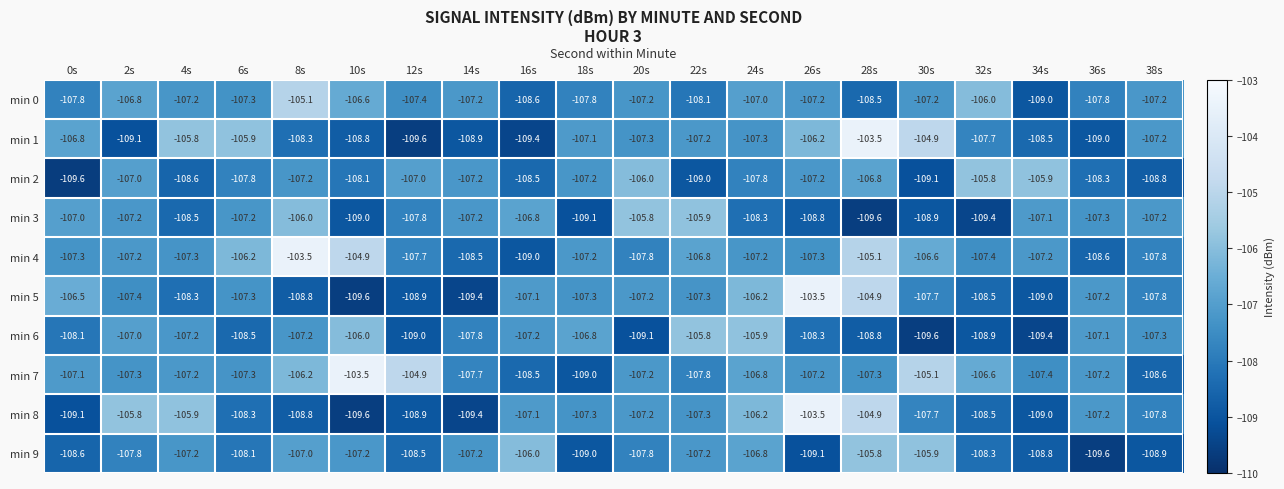

Where is min 3 nearest to the value -107?

0s